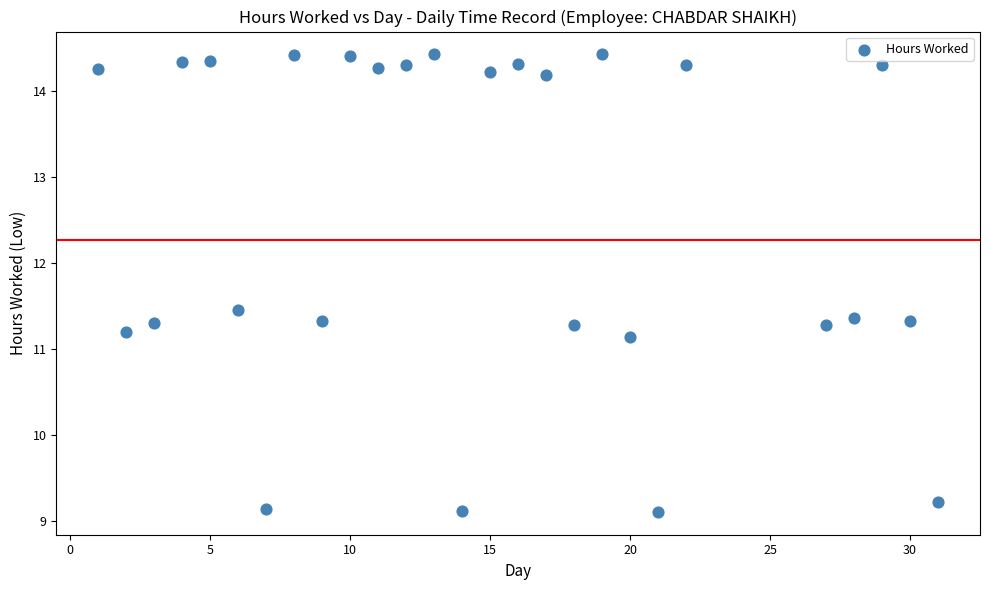

What Y value in the scatter plot is closest to 11?

11.1